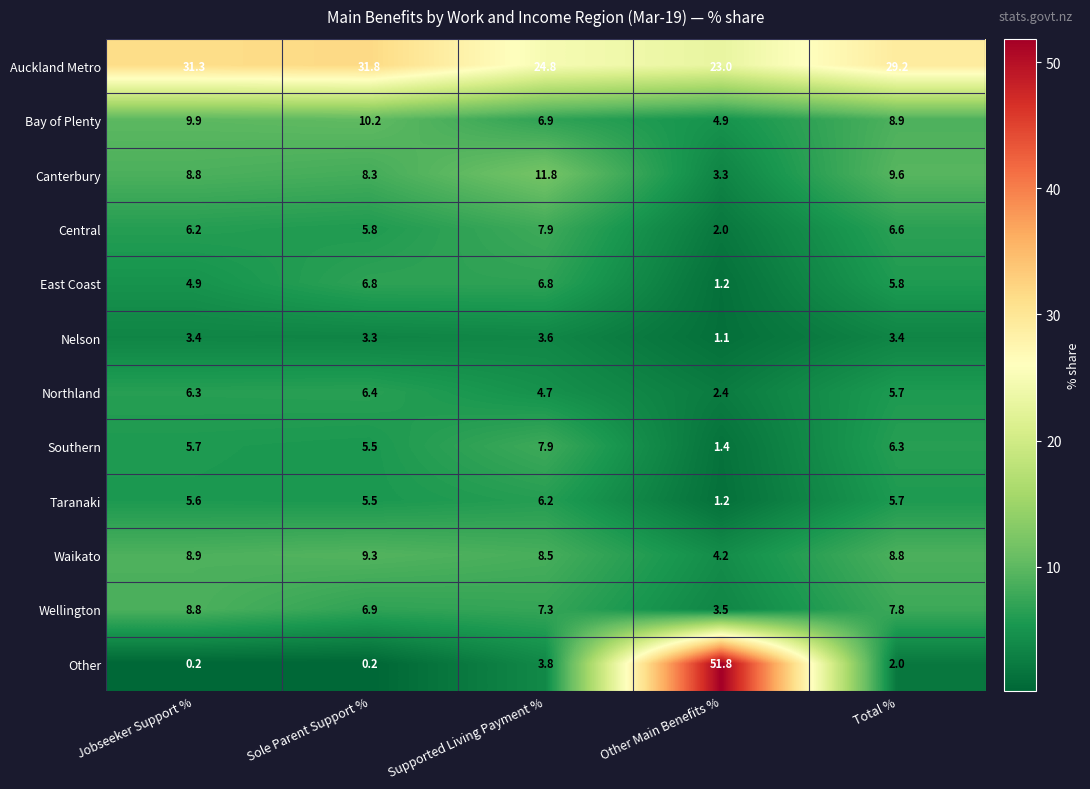

Is it true that Taranaki equals 8.8 at Jobseeker Support %?

False